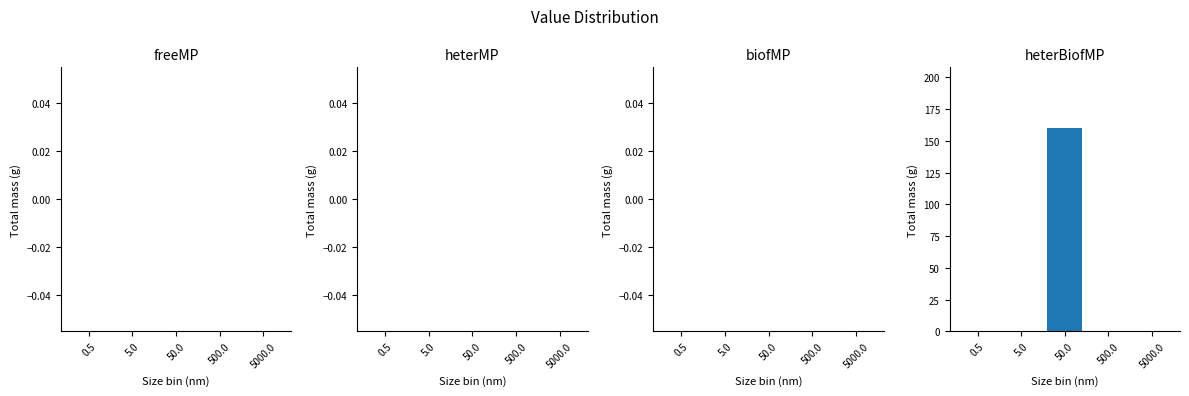

Reading right to left, what are all the values shown in this chart?

5000.0=0	500.0=0	50.0=160	5.0=0	0.5=0